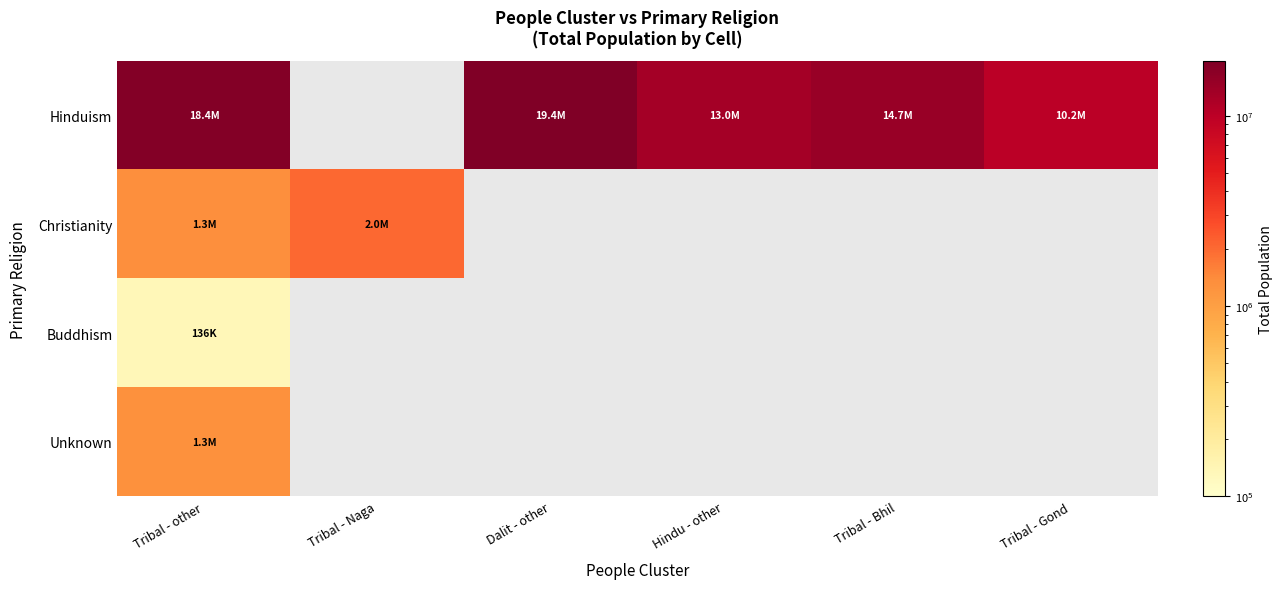

Is the value of Buddhism at Tribal - Gond greater than the value of Hinduism at Tribal - Bhil?

No